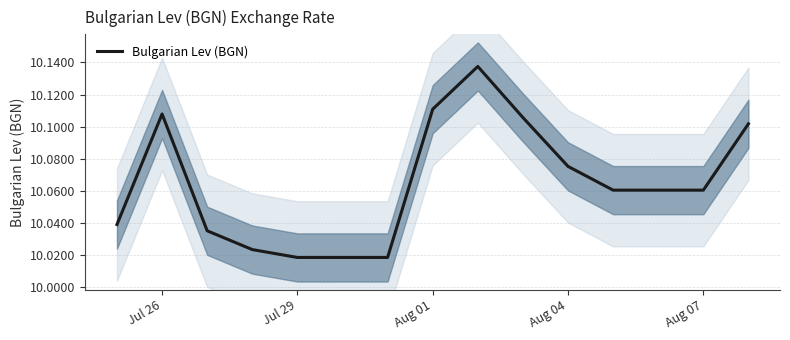

True or false: Bulgarian Lev (BGN) has a value of 2.3 at Aug 07.

False